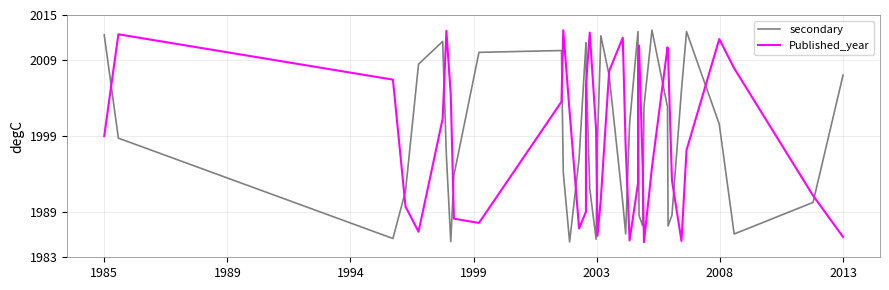

List the series in order of their peak value, lowest first.

Published_year, secondary